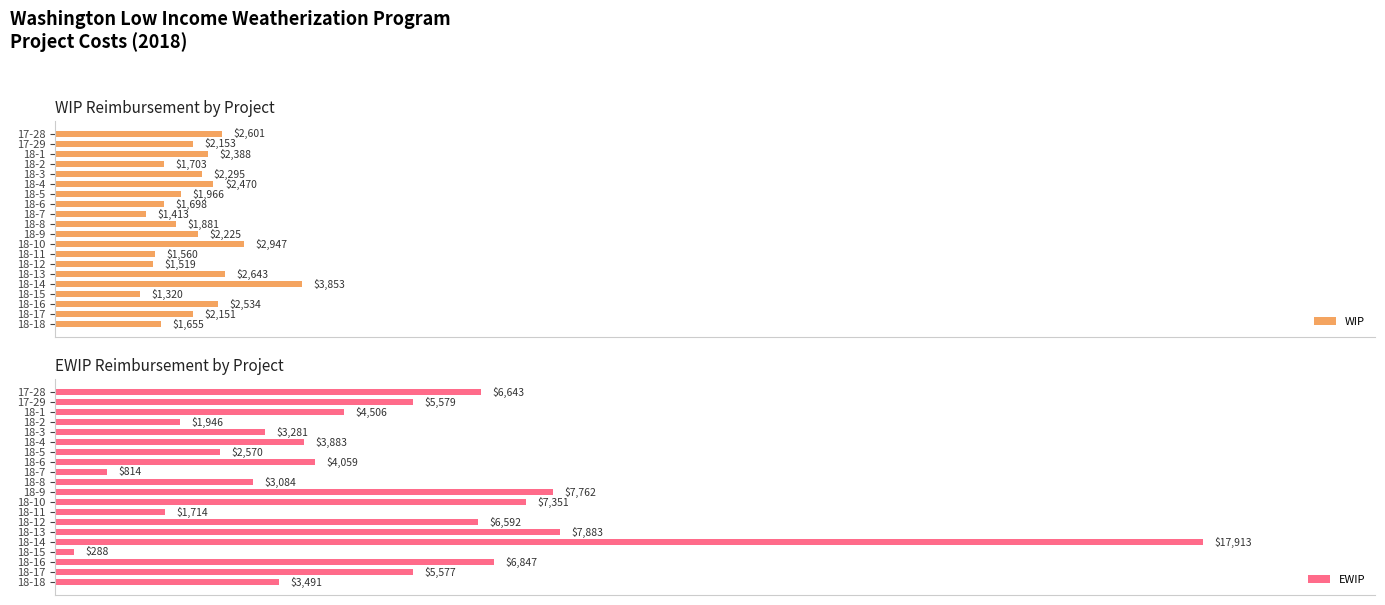

Which series has the largest total across all categories?

EWIP